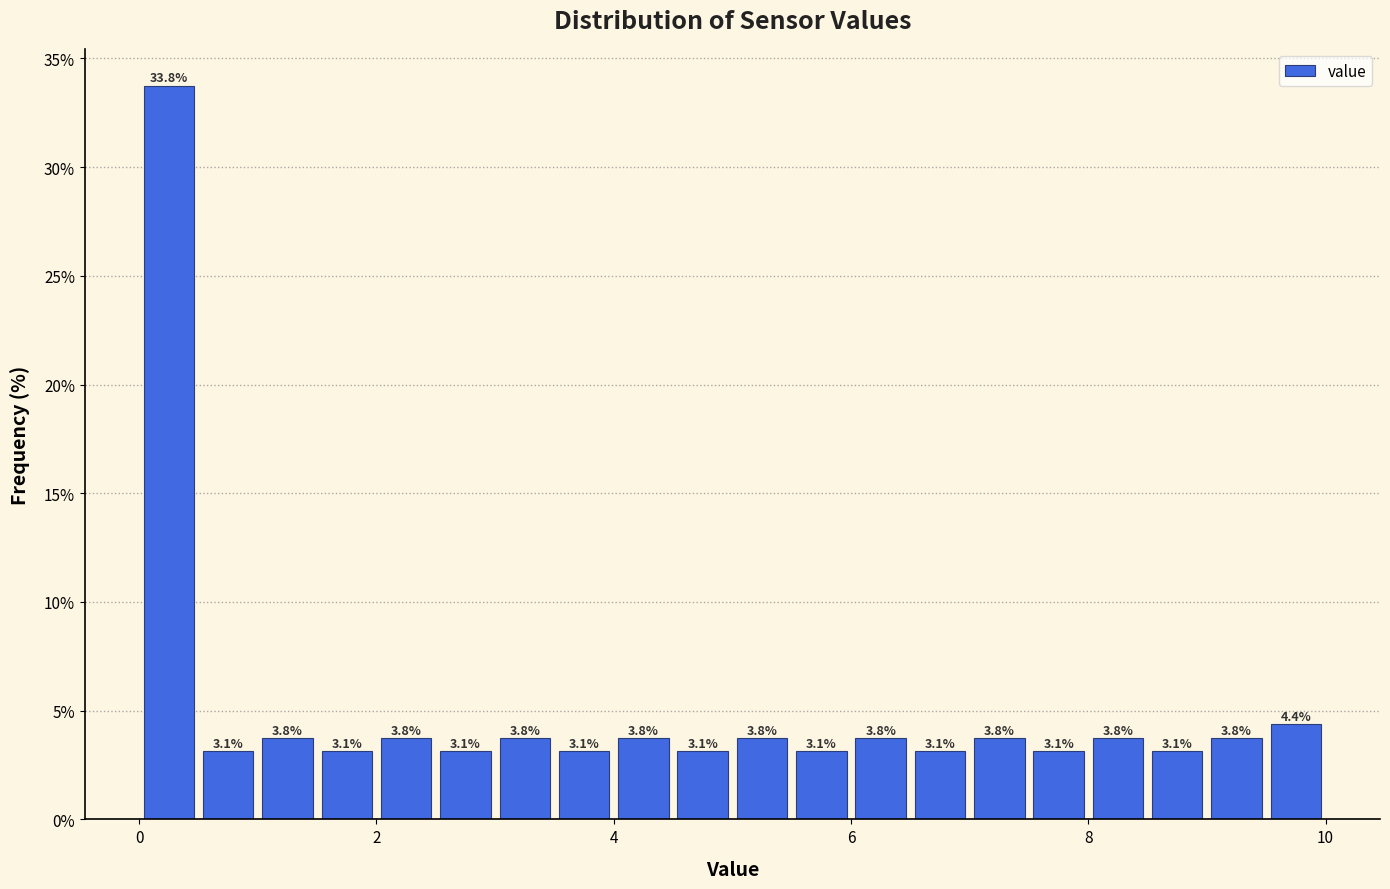

Around what value on the x-axis is the tallest bar? Give the approximate position of its centre, as read against the axis.

0.2